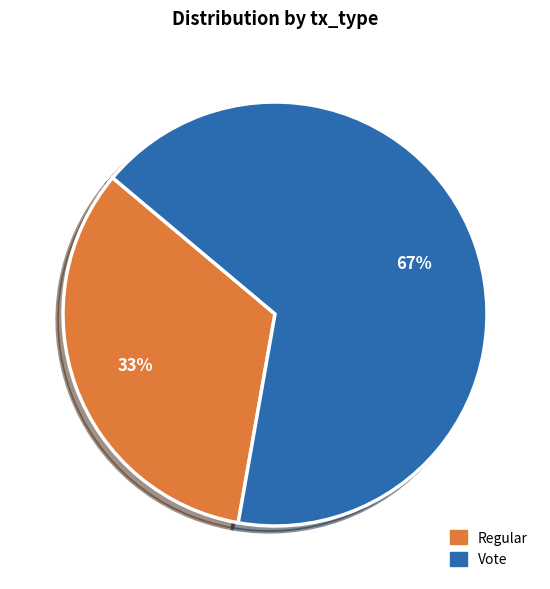

How many slices are in this pie chart?

2